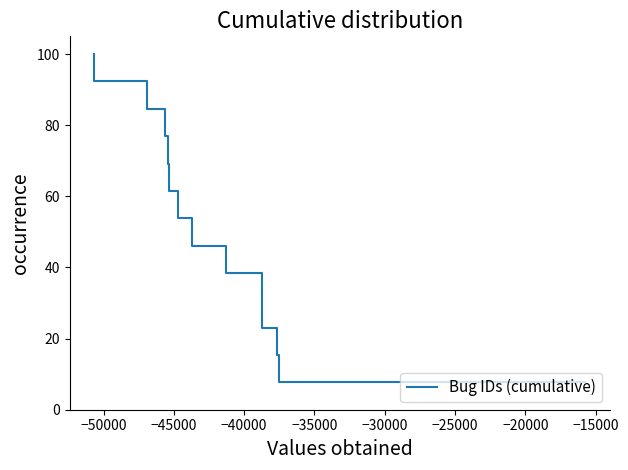

Is it true that the value at −25000 is 72.0?

False